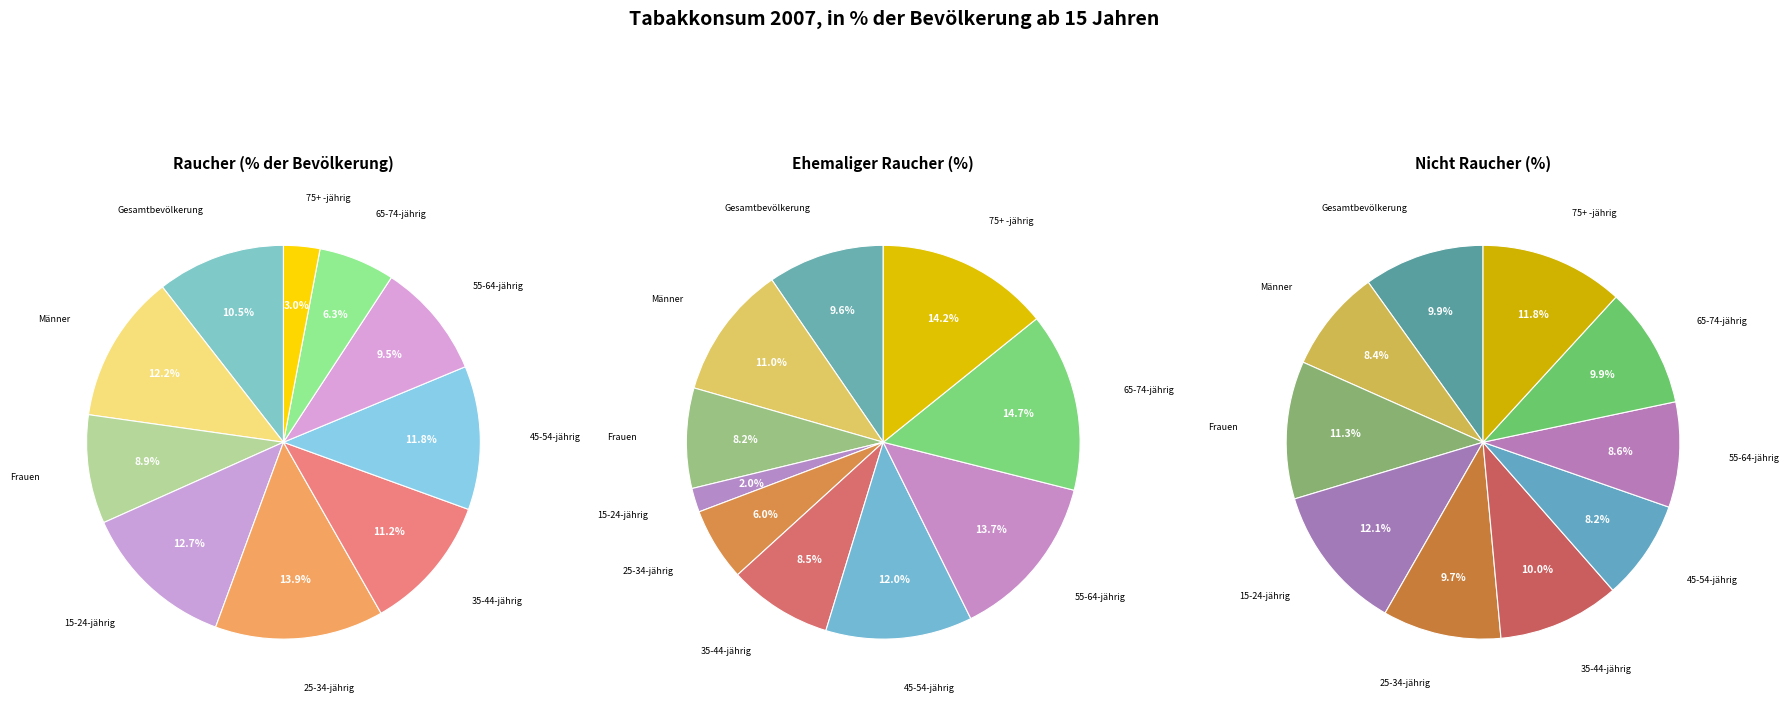

Is it true that 45-54-jährig is 3% of the pie?

False